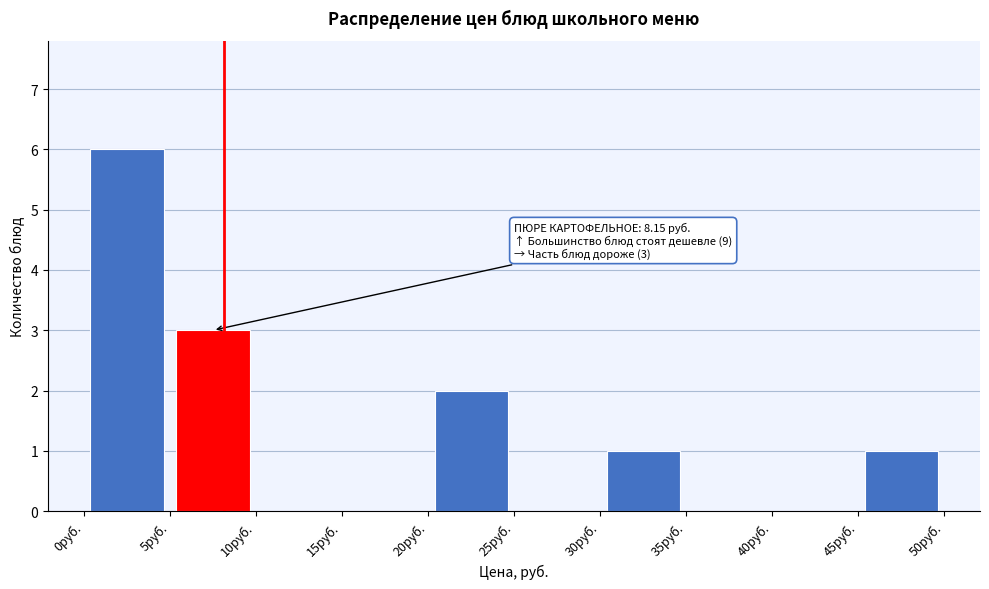

Which range on the x-axis has the tallest bar?

0 to 5